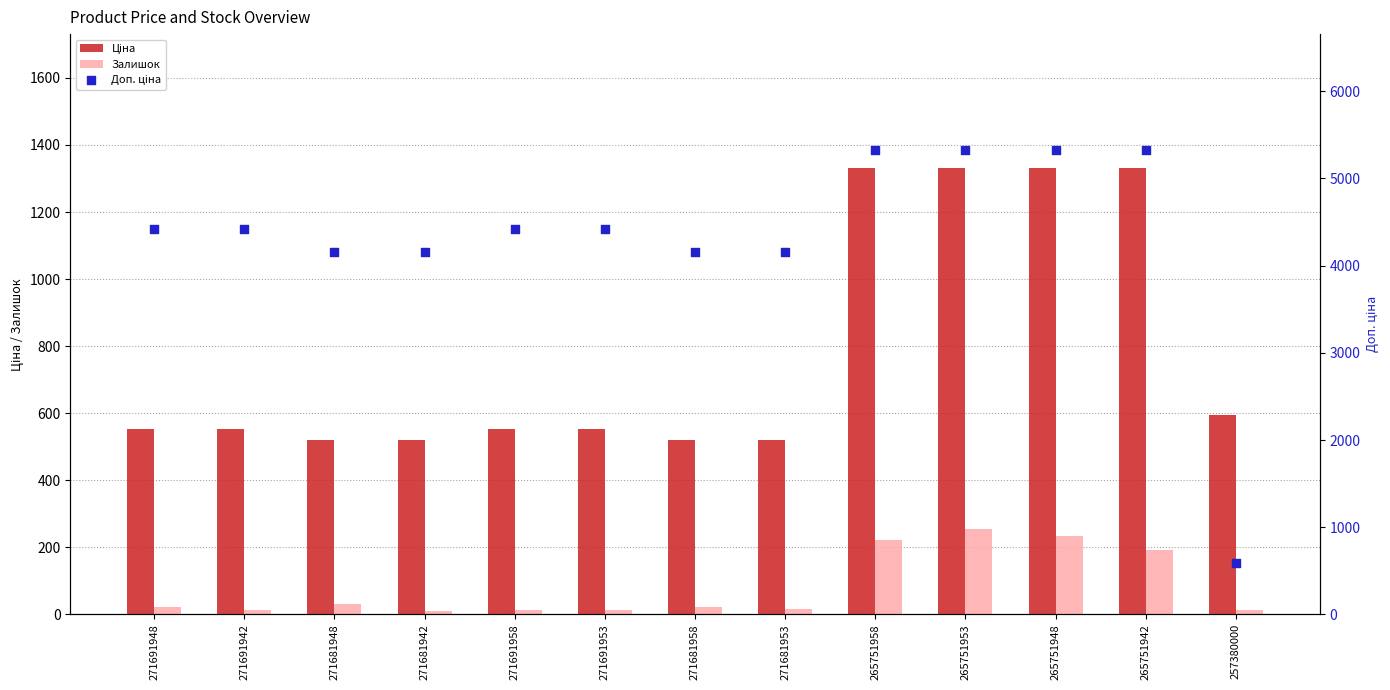

Which series has the widest spread of Y values?

Доп. ціна